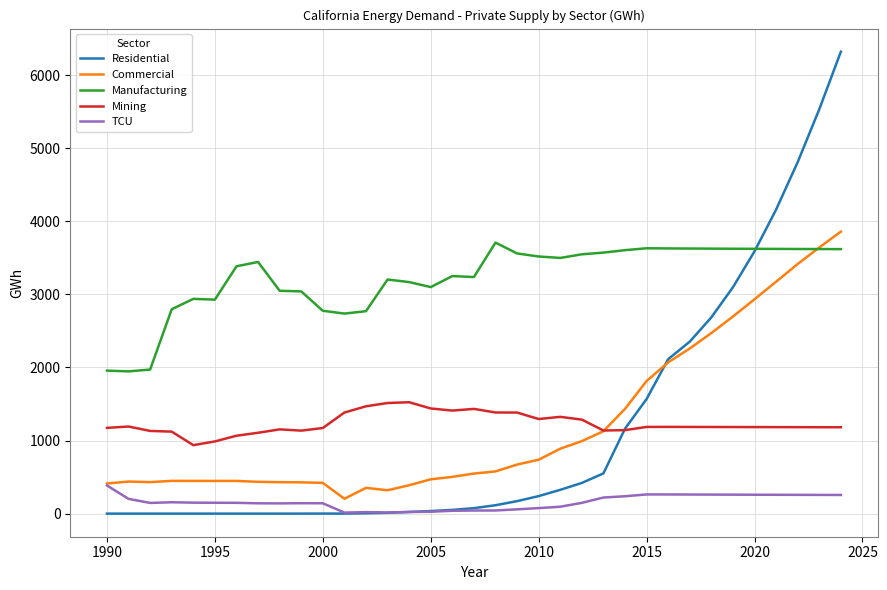

What is the maximum value for Mining?

1523.9